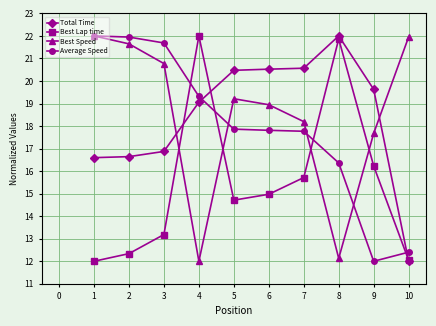

How many intersections are there between Average Speed and Total Time?

2